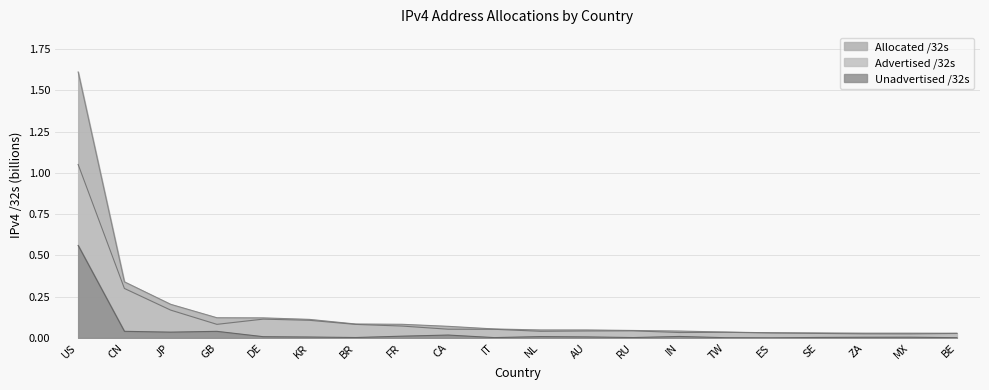

At which category is the sum across all series the highest?

US